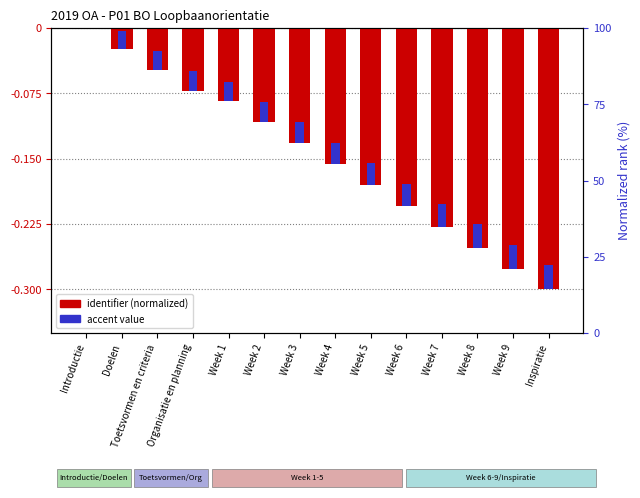

What is the change in value from Week 2 to Inspiratie?

-0.2